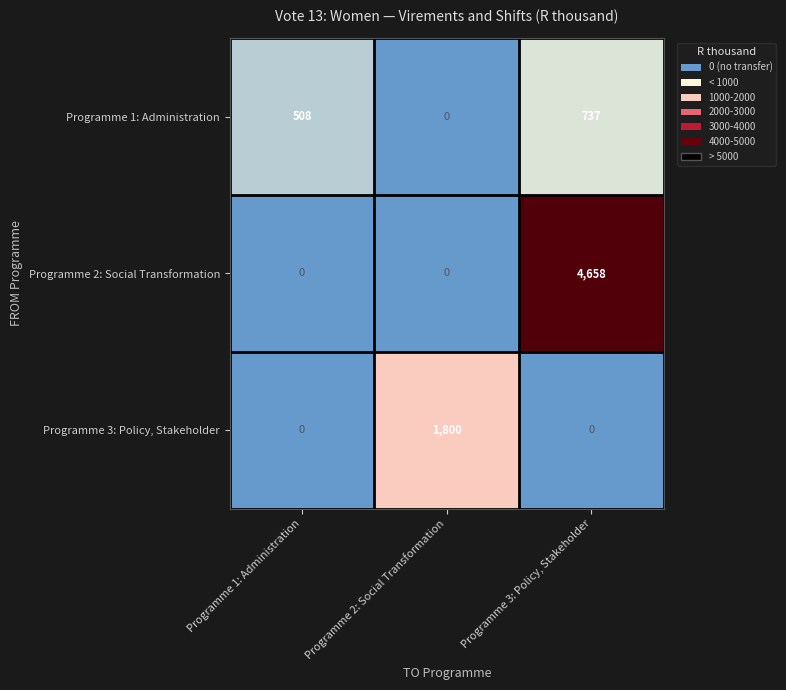

Between Programme 1: Administration and Programme 2: Social Transformation, which series saw the biggest shift?

Programme 3: Policy, Stakeholder